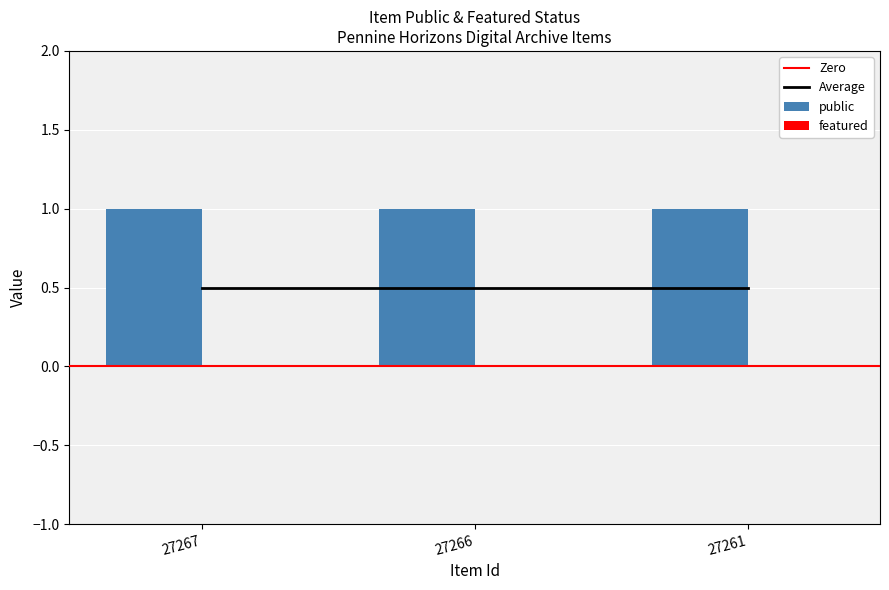

Between 27267 and 27261, which series saw the biggest shift?

public